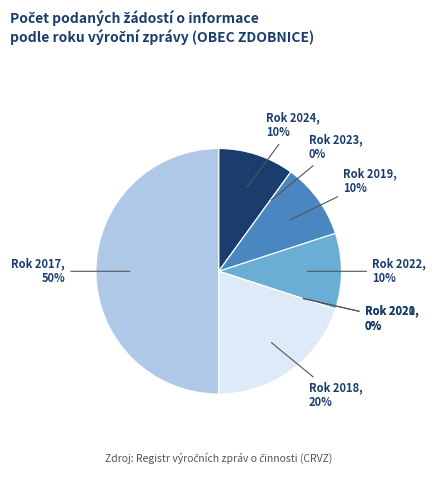

How many slices are in this pie chart?

8